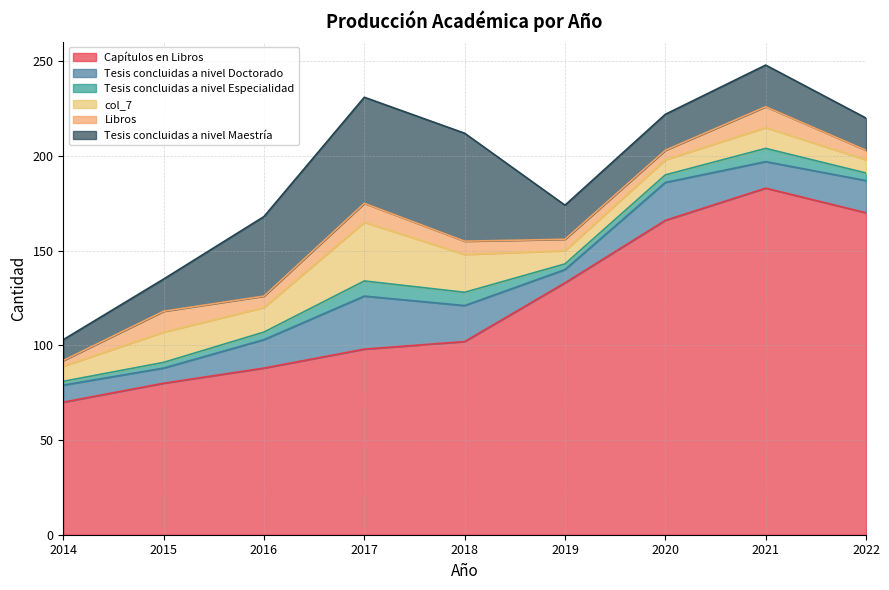

Where is the first local maximum for Tesis concluidas a nivel Especialidad?

2017